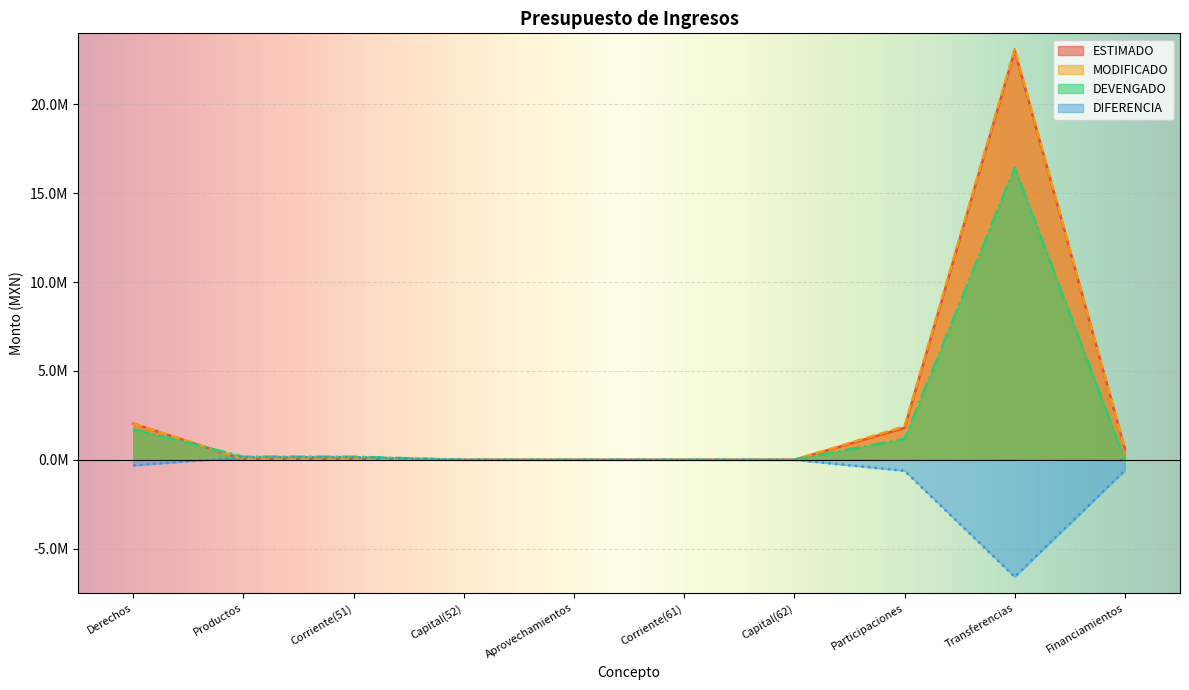

How many data points in DEVENGADO are less than 173780?

5